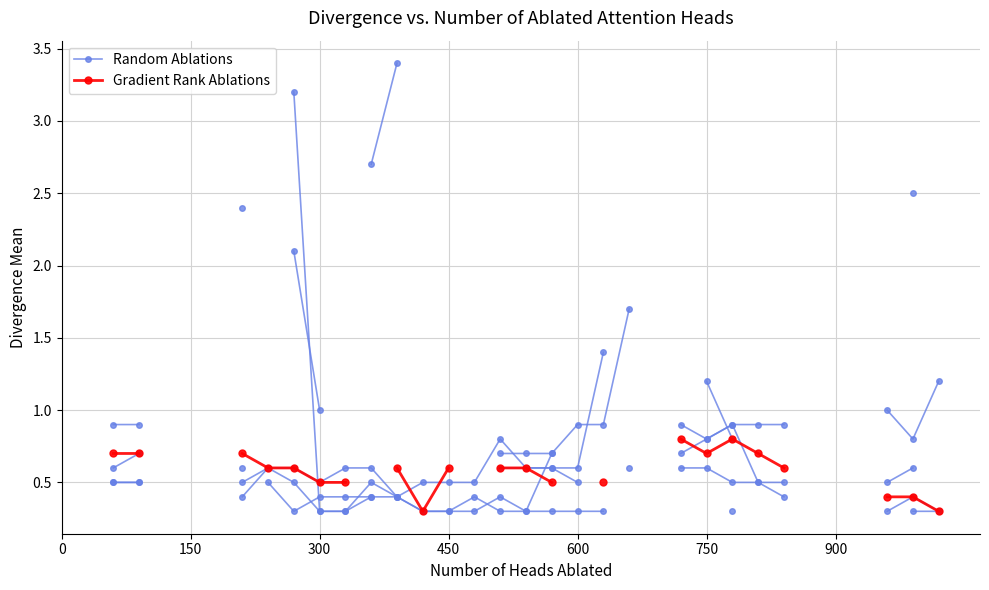

At which category does the chart reach its minimum across all series?

14